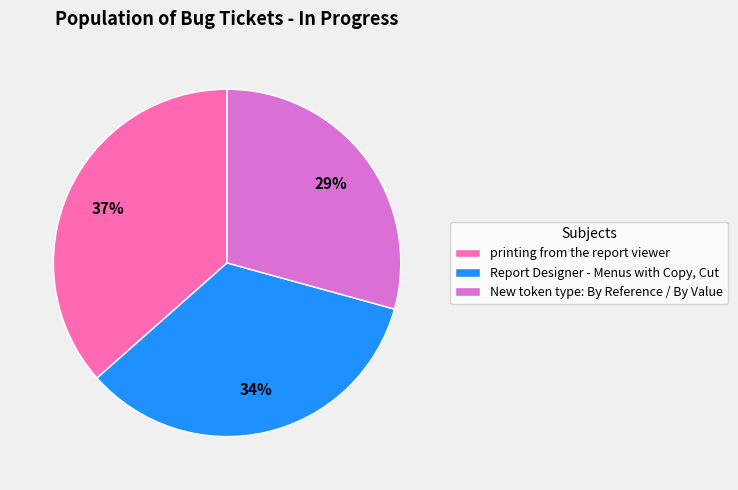

To the nearest percent, what portion does New token type: By Reference / By Value represent?

29%